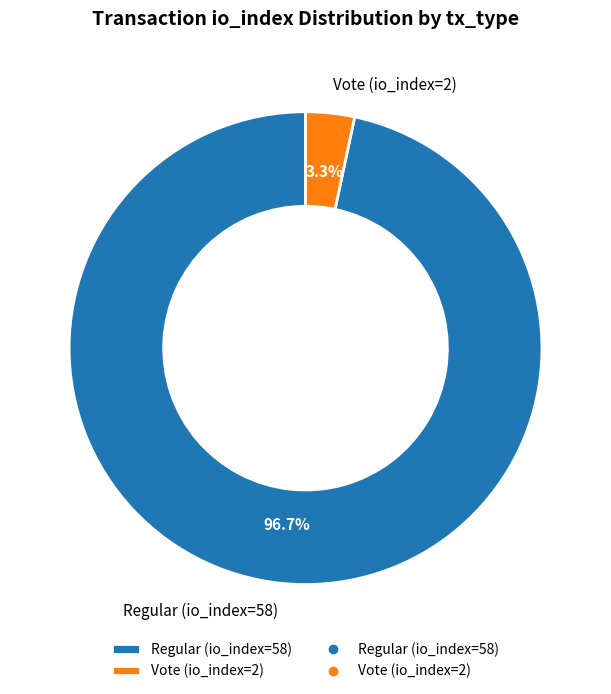

To the nearest percent, what portion does Regular (io_index=58) represent?

97%